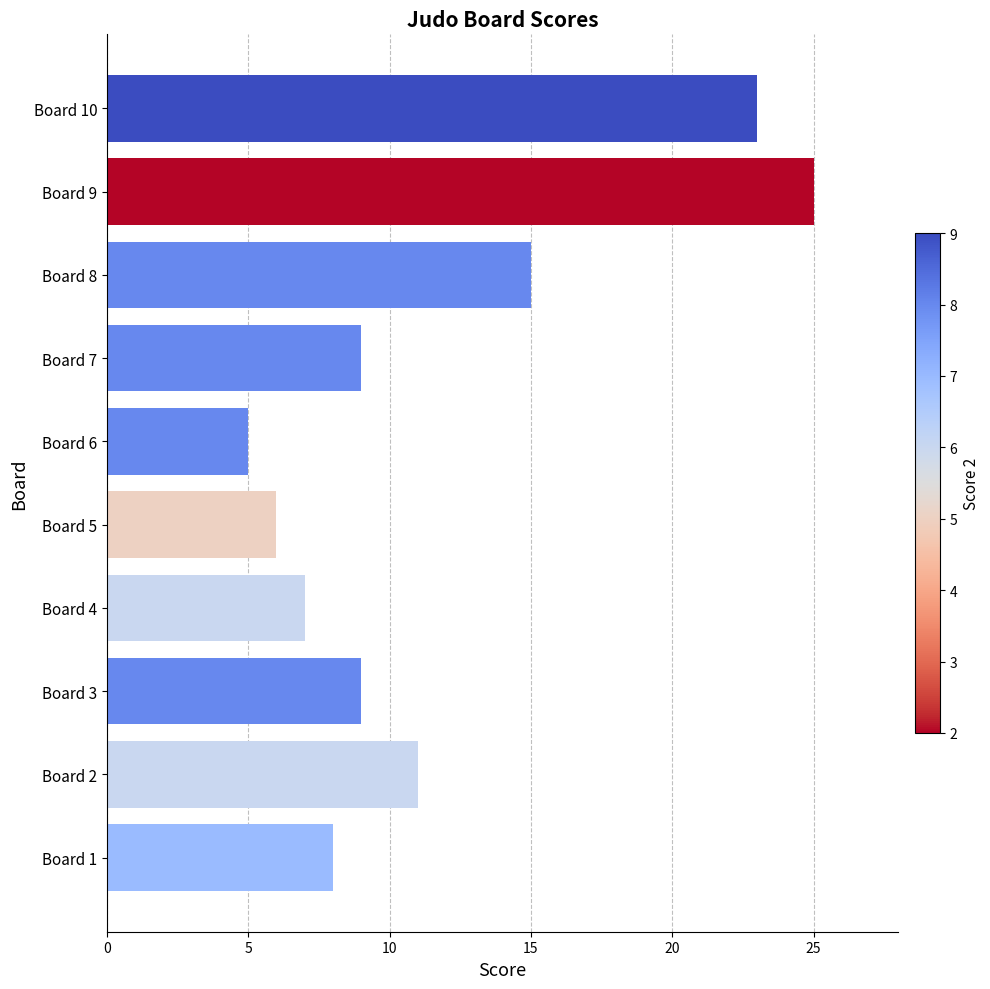

What is the ratio of the value at Board 10 to the value at Board 9?

0.9